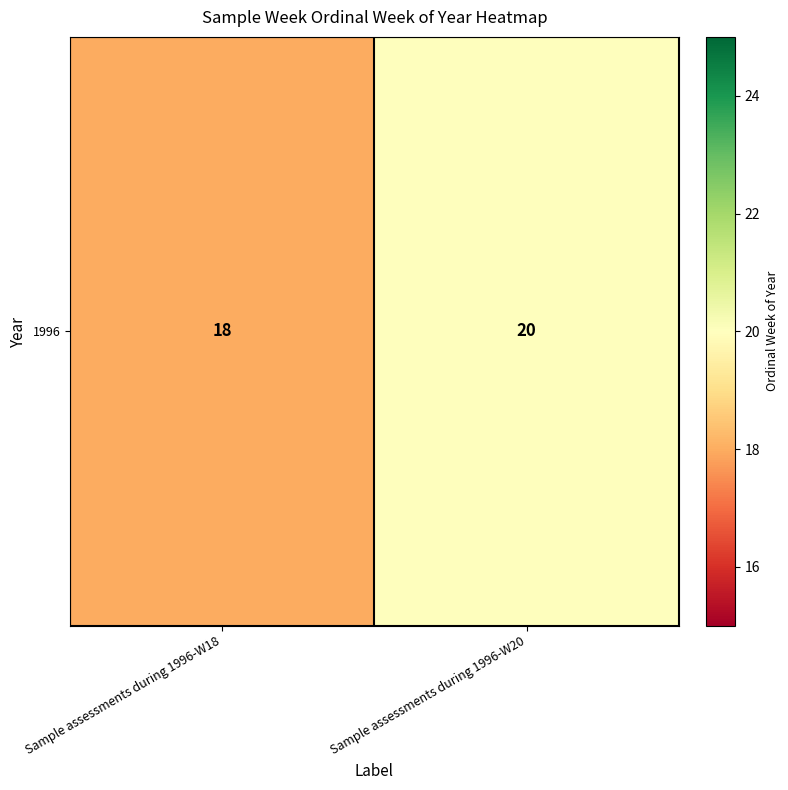

How many values are between 18 and 20?

2